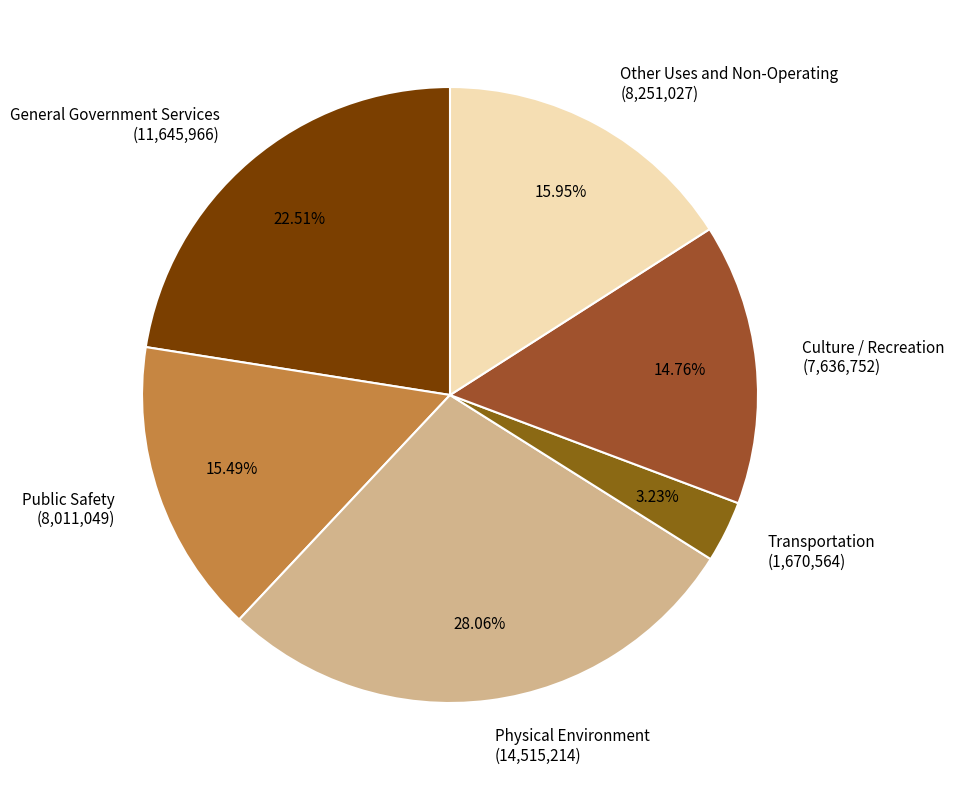

Count the number of slices in the pie.

6